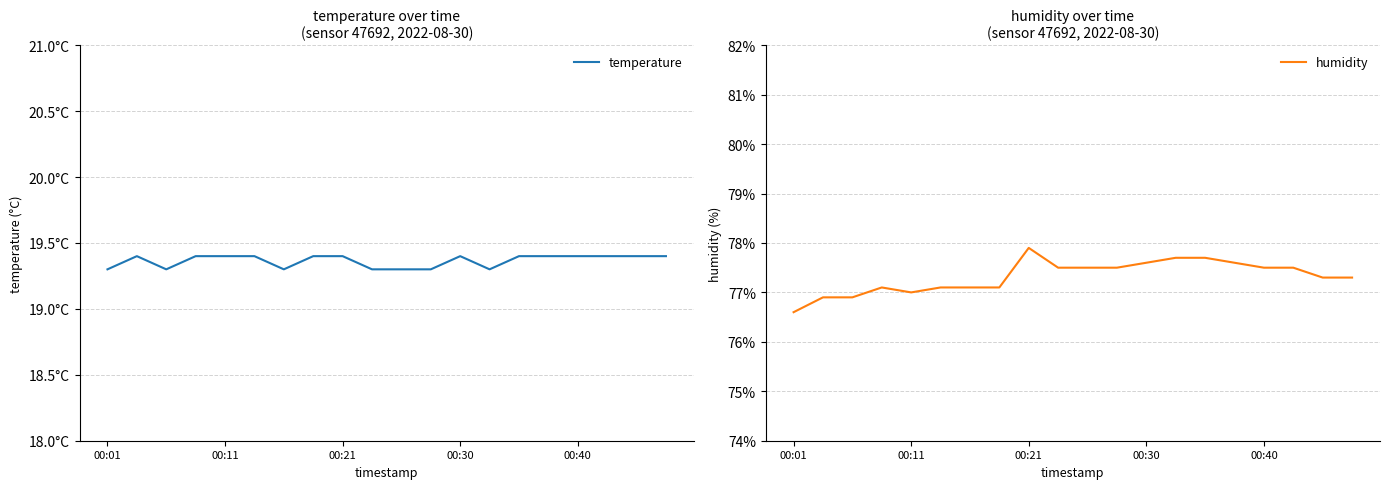

Which label corresponds to the smallest value in the chart?

00:01